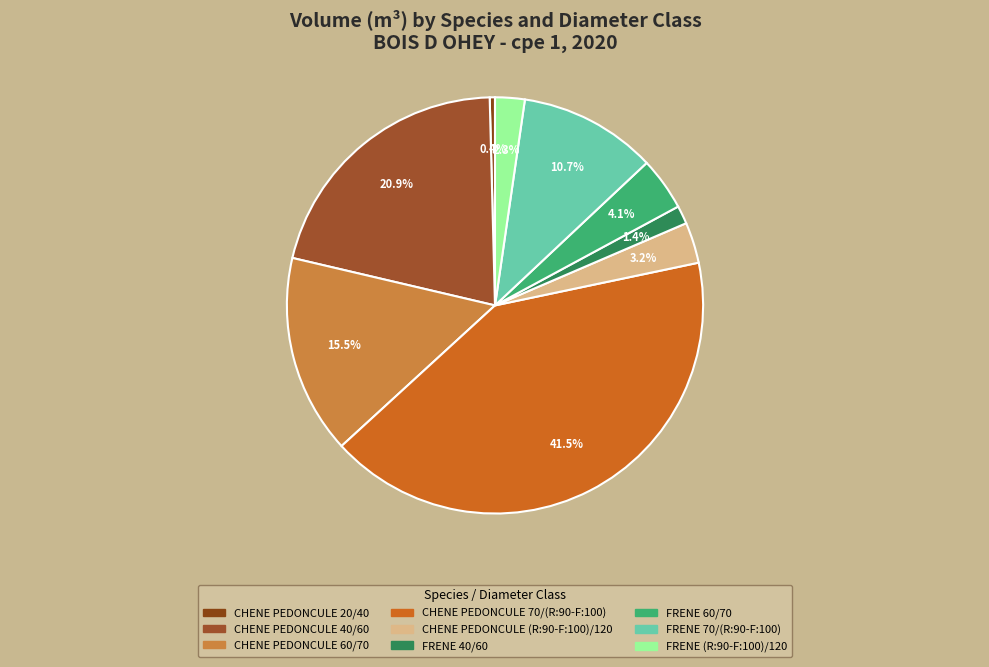

The FRENE 40/60 slice represents 11% of the pie. True or false?

False